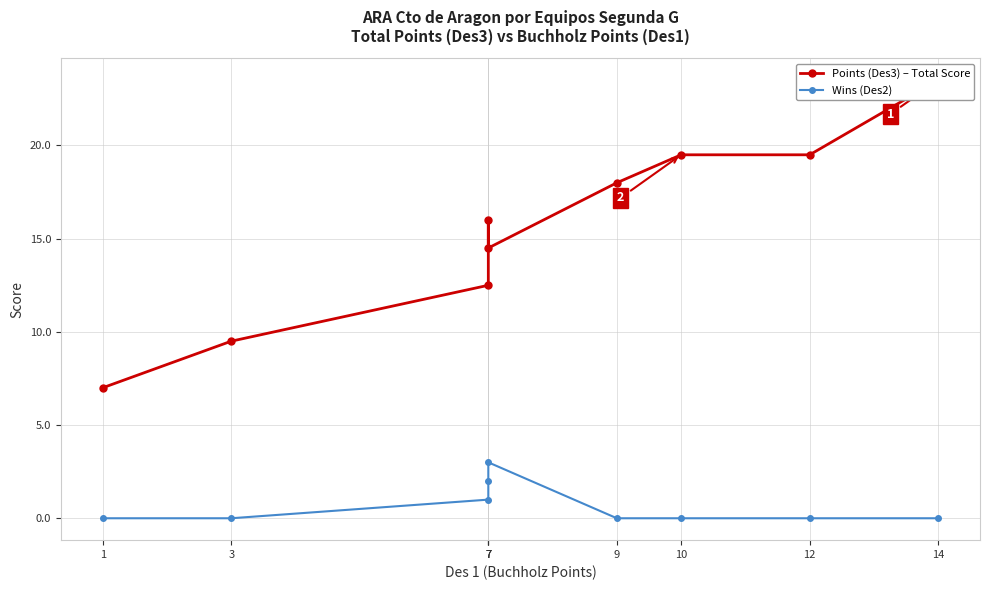

At which label is Points (Des3) – Total Score closest to 15?

7